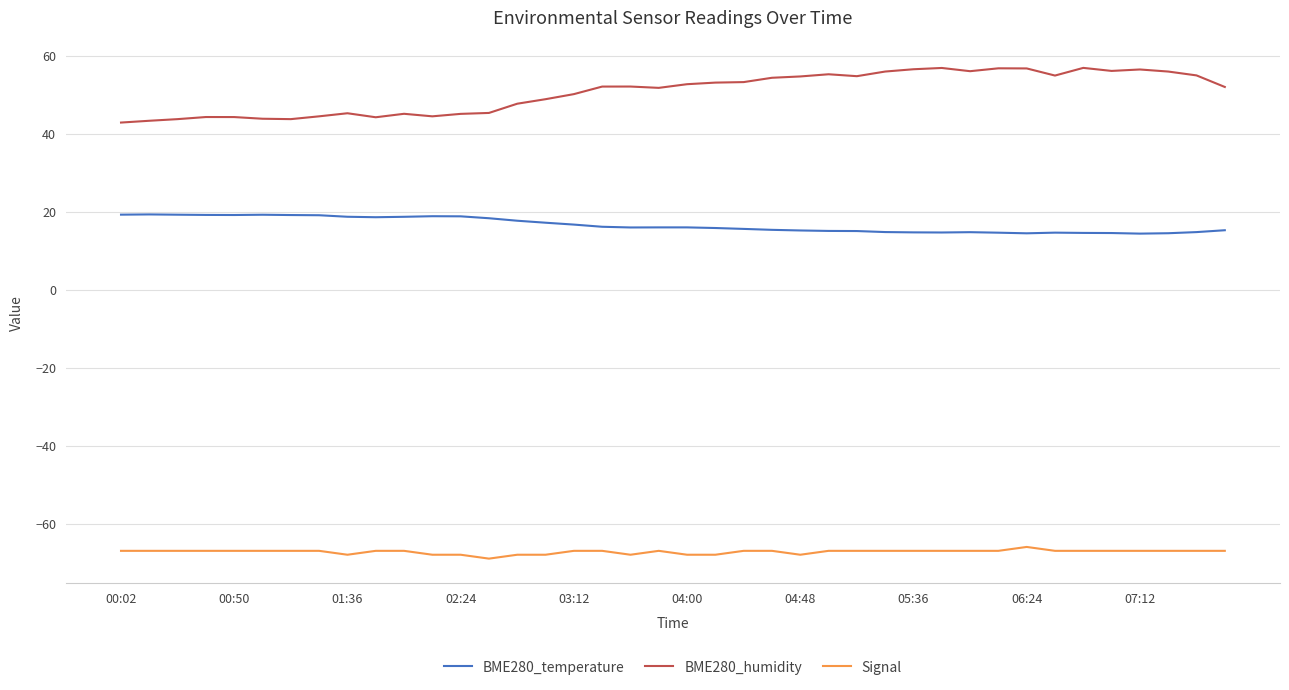

What is the average value of the BME280_temperature series?

16.7